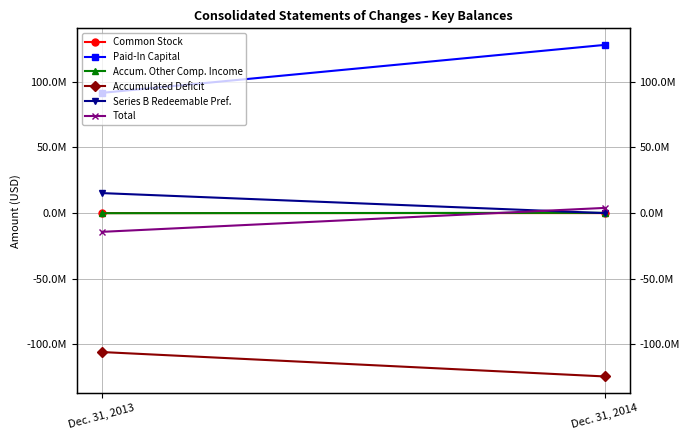

At which label does Paid-In Capital reach its minimum?

Dec. 31, 2013